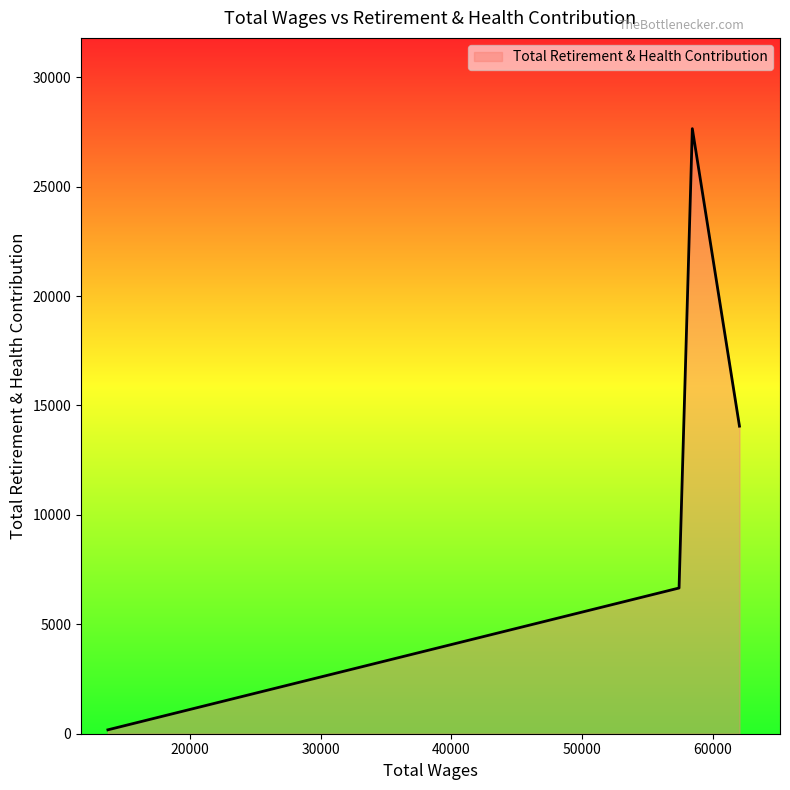

What is the maximum value shown in the chart?

27647